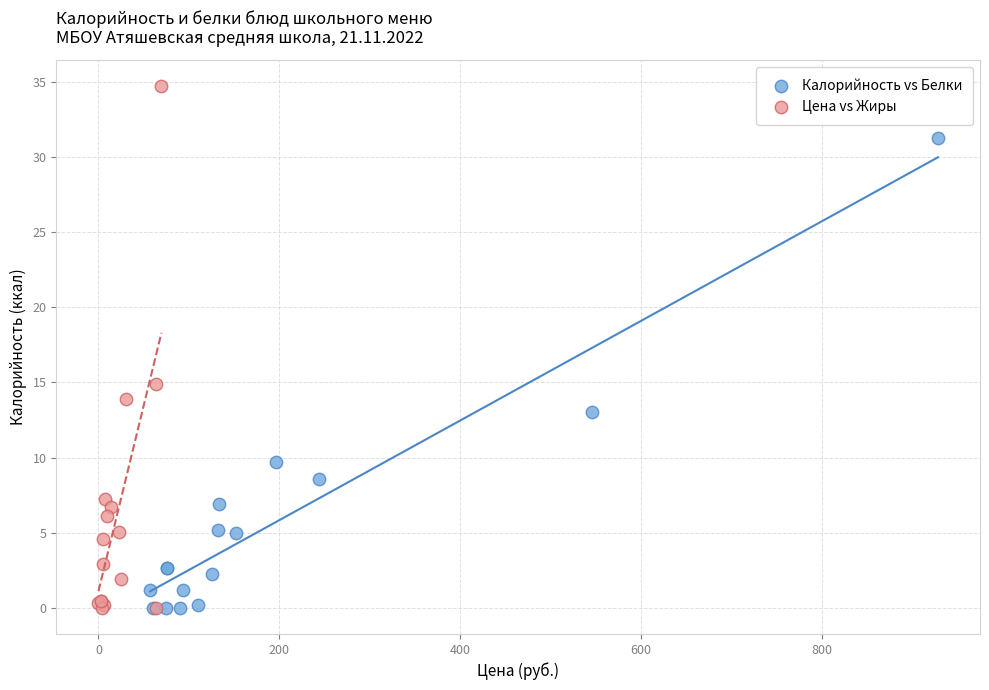

What are all the series names shown in the legend?

Калорийность vs Белки, Цена vs Жиры